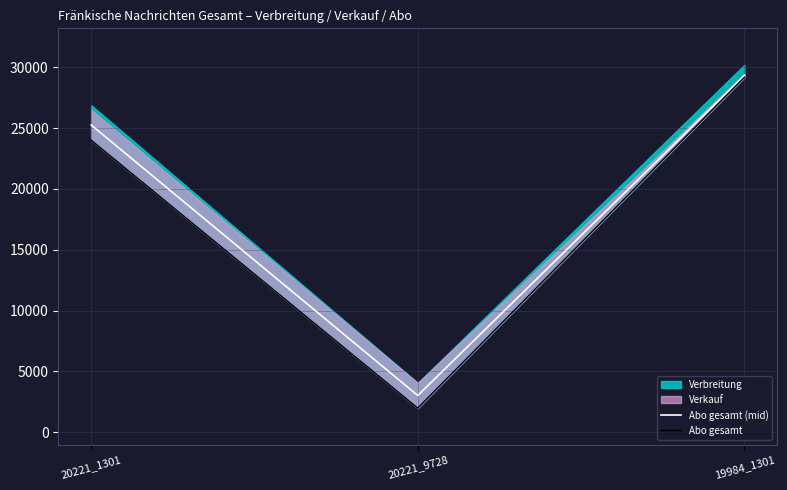

Is it true that Abo gesamt (mid) equals 29336 at 19984_1301?

True